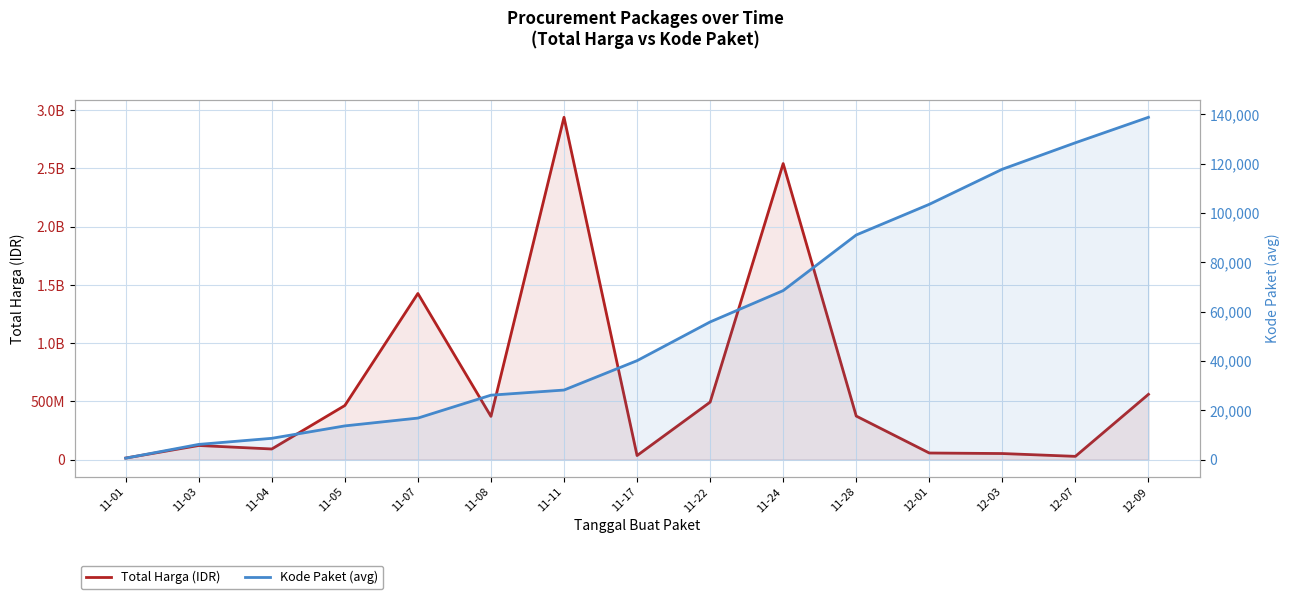

True or false: Kode Paket (avg) and Total Harga intersect in this chart.

False